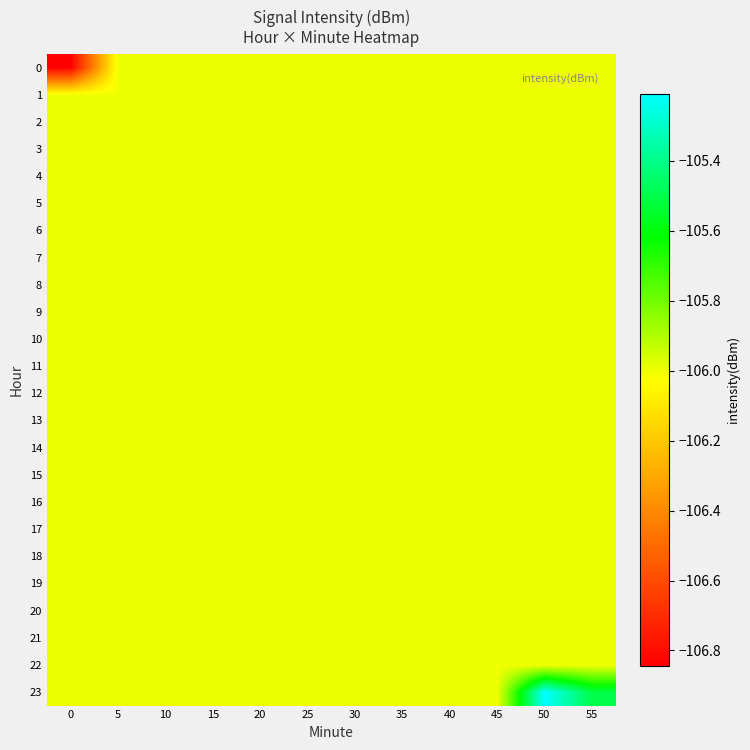

Reading right to left, what are all the values shown in this chart?

0: 55=-106.0	50=-106.0	45=-106.0	40=-106.0	35=-106.0	30=-106.0	25=-106.0	20=-106.0	15=-106.0	10=-106.0	5=-106.0	0=-106.8
1: 55=-106.0	50=-106.0	45=-106.0	40=-106.0	35=-106.0	30=-106.0	25=-106.0	20=-106.0	15=-106.0	10=-106.0	5=-106.0	0=-106.0
2: 55=-106.0	50=-106.0	45=-106.0	40=-106.0	35=-106.0	30=-106.0	25=-106.0	20=-106.0	15=-106.0	10=-106.0	5=-106.0	0=-106.0
3: 55=-106.0	50=-106.0	45=-106.0	40=-106.0	35=-106.0	30=-106.0	25=-106.0	20=-106.0	15=-106.0	10=-106.0	5=-106.0	0=-106.0
4: 55=-106.0	50=-106.0	45=-106.0	40=-106.0	35=-106.0	30=-106.0	25=-106.0	20=-106.0	15=-106.0	10=-106.0	5=-106.0	0=-106.0
5: 55=-106.0	50=-106.0	45=-106.0	40=-106.0	35=-106.0	30=-106.0	25=-106.0	20=-106.0	15=-106.0	10=-106.0	5=-106.0	0=-106.0
6: 55=-106.0	50=-106.0	45=-106.0	40=-106.0	35=-106.0	30=-106.0	25=-106.0	20=-106.0	15=-106.0	10=-106.0	5=-106.0	0=-106.0
7: 55=-106.0	50=-106.0	45=-106.0	40=-106.0	35=-106.0	30=-106.0	25=-106.0	20=-106.0	15=-106.0	10=-106.0	5=-106.0	0=-106.0
8: 55=-106.0	50=-106.0	45=-106.0	40=-106.0	35=-106.0	30=-106.0	25=-106.0	20=-106.0	15=-106.0	10=-106.0	5=-106.0	0=-106.0
9: 55=-106.0	50=-106.0	45=-106.0	40=-106.0	35=-106.0	30=-106.0	25=-106.0	20=-106.0	15=-106.0	10=-106.0	5=-106.0	0=-106.0
10: 55=-106.0	50=-106.0	45=-106.0	40=-106.0	35=-106.0	30=-106.0	25=-106.0	20=-106.0	15=-106.0	10=-106.0	5=-106.0	0=-106.0
11: 55=-106.0	50=-106.0	45=-106.0	40=-106.0	35=-106.0	30=-106.0	25=-106.0	20=-106.0	15=-106.0	10=-106.0	5=-106.0	0=-106.0
12: 55=-106.0	50=-106.0	45=-106.0	40=-106.0	35=-106.0	30=-106.0	25=-106.0	20=-106.0	15=-106.0	10=-106.0	5=-106.0	0=-106.0
13: 55=-106.0	50=-106.0	45=-106.0	40=-106.0	35=-106.0	30=-106.0	25=-106.0	20=-106.0	15=-106.0	10=-106.0	5=-106.0	0=-106.0
14: 55=-106.0	50=-106.0	45=-106.0	40=-106.0	35=-106.0	30=-106.0	25=-106.0	20=-106.0	15=-106.0	10=-106.0	5=-106.0	0=-106.0
15: 55=-106.0	50=-106.0	45=-106.0	40=-106.0	35=-106.0	30=-106.0	25=-106.0	20=-106.0	15=-106.0	10=-106.0	5=-106.0	0=-106.0
16: 55=-106.0	50=-106.0	45=-106.0	40=-106.0	35=-106.0	30=-106.0	25=-106.0	20=-106.0	15=-106.0	10=-106.0	5=-106.0	0=-106.0
17: 55=-106.0	50=-106.0	45=-106.0	40=-106.0	35=-106.0	30=-106.0	25=-106.0	20=-106.0	15=-106.0	10=-106.0	5=-106.0	0=-106.0
18: 55=-106.0	50=-106.0	45=-106.0	40=-106.0	35=-106.0	30=-106.0	25=-106.0	20=-106.0	15=-106.0	10=-106.0	5=-106.0	0=-106.0
19: 55=-106.0	50=-106.0	45=-106.0	40=-106.0	35=-106.0	30=-106.0	25=-106.0	20=-106.0	15=-106.0	10=-106.0	5=-106.0	0=-106.0
20: 55=-106.0	50=-106.0	45=-106.0	40=-106.0	35=-106.0	30=-106.0	25=-106.0	20=-106.0	15=-106.0	10=-106.0	5=-106.0	0=-106.0
21: 55=-106.0	50=-106.0	45=-106.0	40=-106.0	35=-106.0	30=-106.0	25=-106.0	20=-106.0	15=-106.0	10=-106.0	5=-106.0	0=-106.0
22: 55=-106.0	50=-106.0	45=-106.0	40=-106.0	35=-106.0	30=-106.0	25=-106.0	20=-106.0	15=-106.0	10=-106.0	5=-106.0	0=-106.0
23: 55=-105.5	50=-105.2	45=-106.0	40=-106.0	35=-106.0	30=-106.0	25=-106.0	20=-106.0	15=-106.0	10=-106.0	5=-106.0	0=-106.0